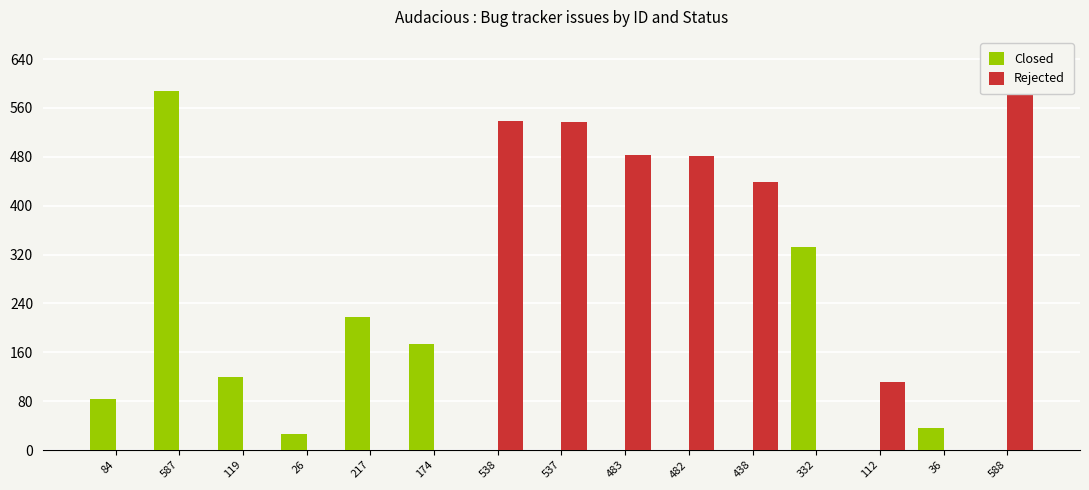

What position from the left is 36?

14